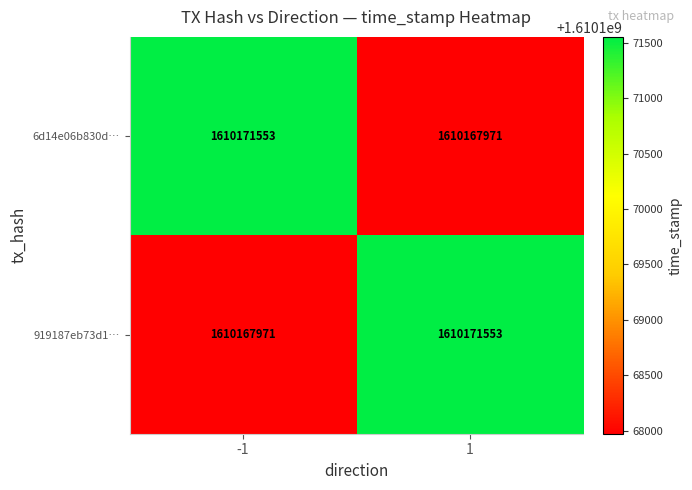

Rank the series at -1 from highest to lowest value.

6d14e06b830d…, 919187eb73d1…